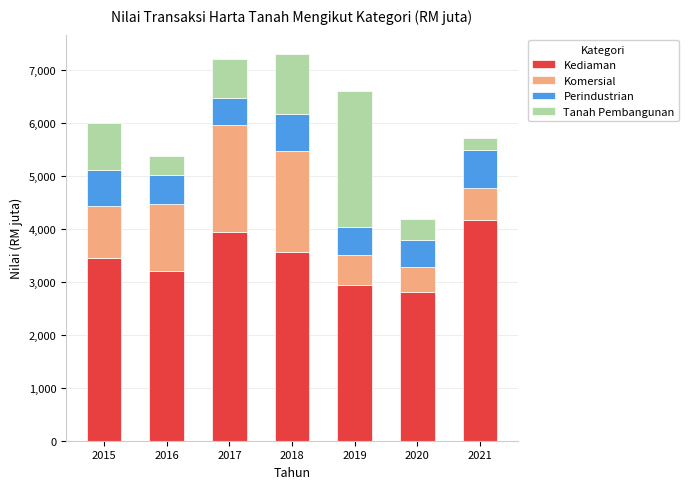

Count the number of data series in this chart.

4